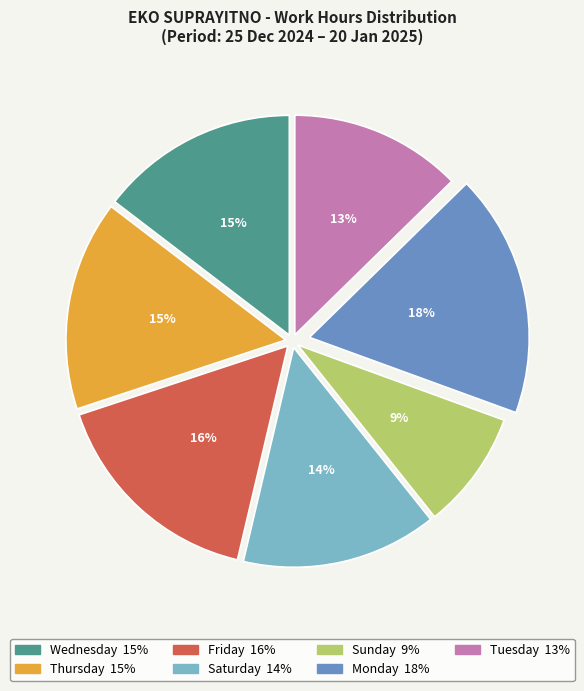

How many segments does this pie chart have?

7